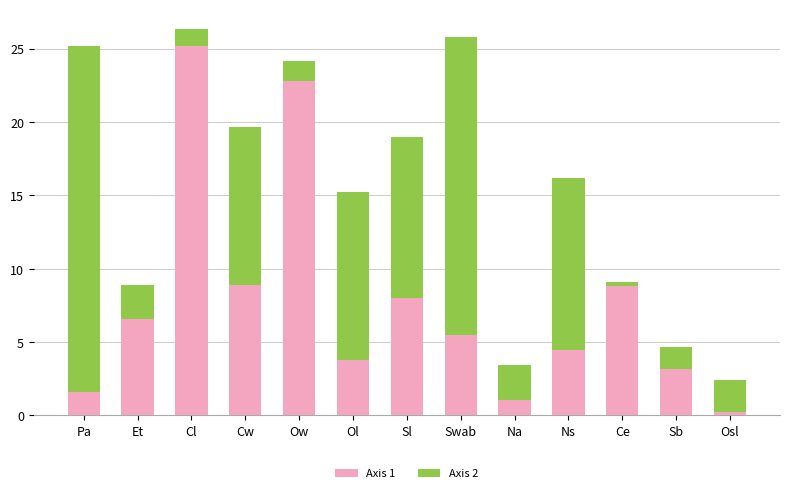

At which label does Axis 1 reach its peak?

Cl